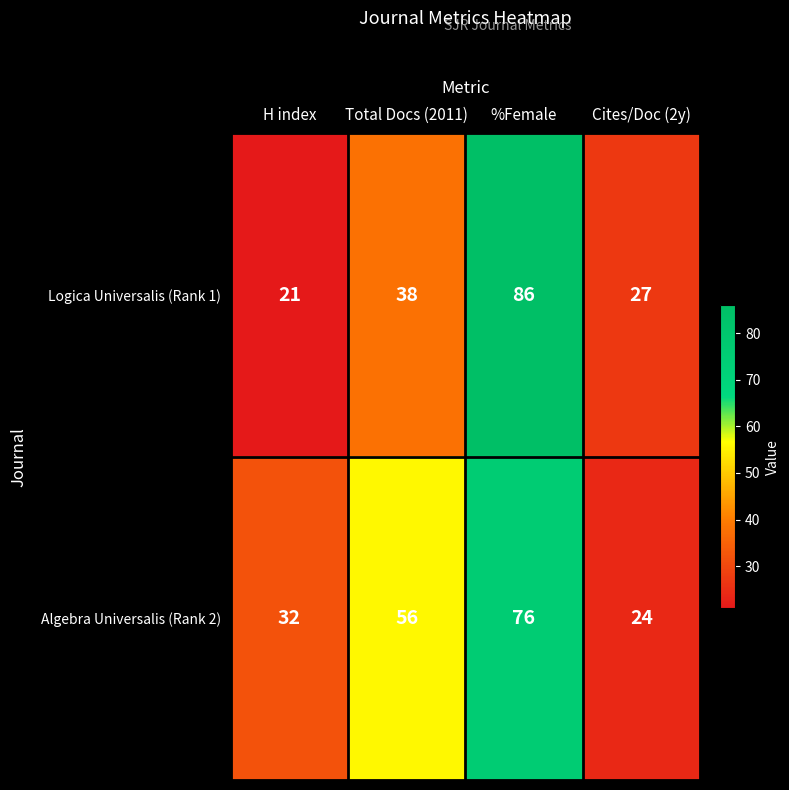

What is the smallest value displayed?

21